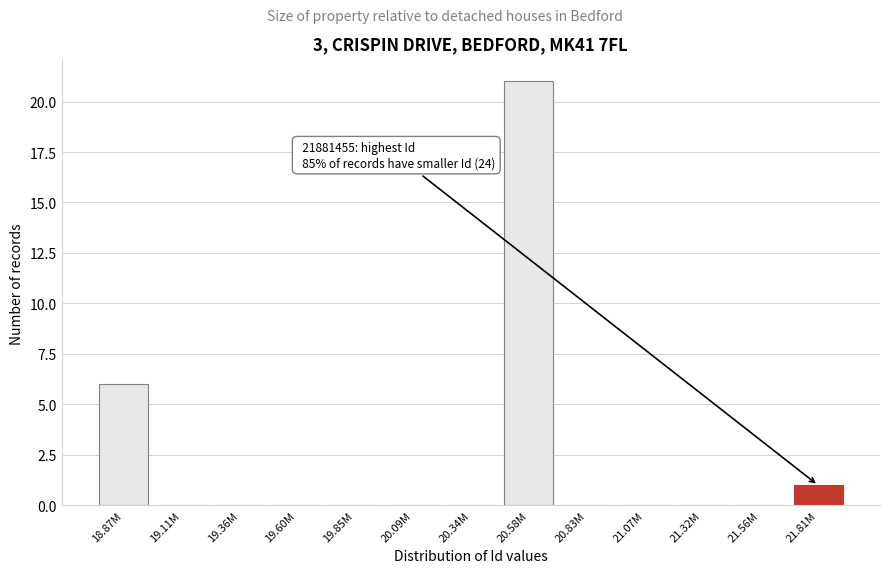

Reading right to left, extract all data points from this chart.

21.81M=1	21.56M=0	21.32M=0	21.07M=0	20.83M=0	20.58M=21	20.34M=0	20.09M=0	19.85M=0	19.60M=0	19.36M=0	19.11M=0	18.87M=6